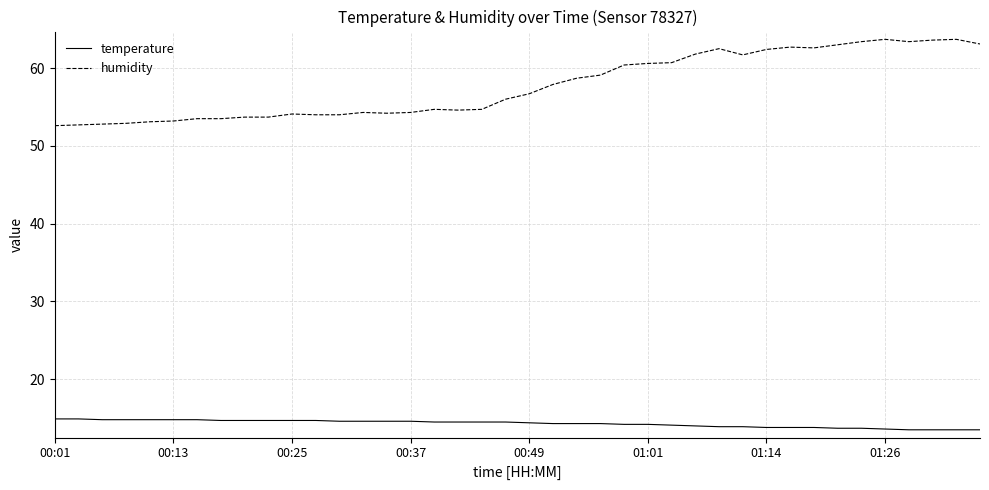

Rank the series by their maximum value, from highest to lowest.

humidity, temperature